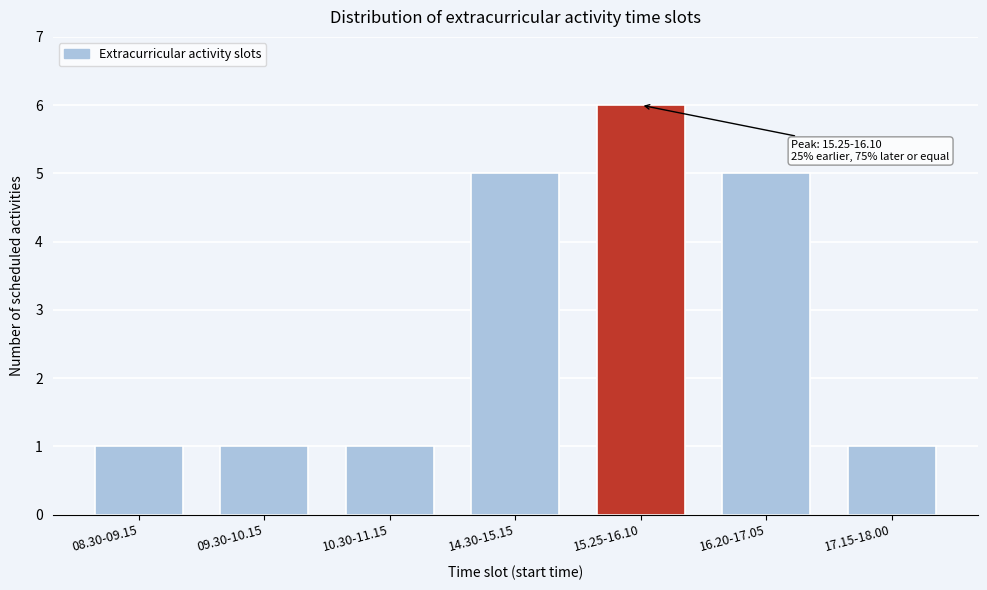

Reading left to right, what are all the values shown in this chart?

08.30-09.15=1	09.30-10.15=1	10.30-11.15=1	14.30-15.15=5	15.25-16.10=6	16.20-17.05=5	17.15-18.00=1